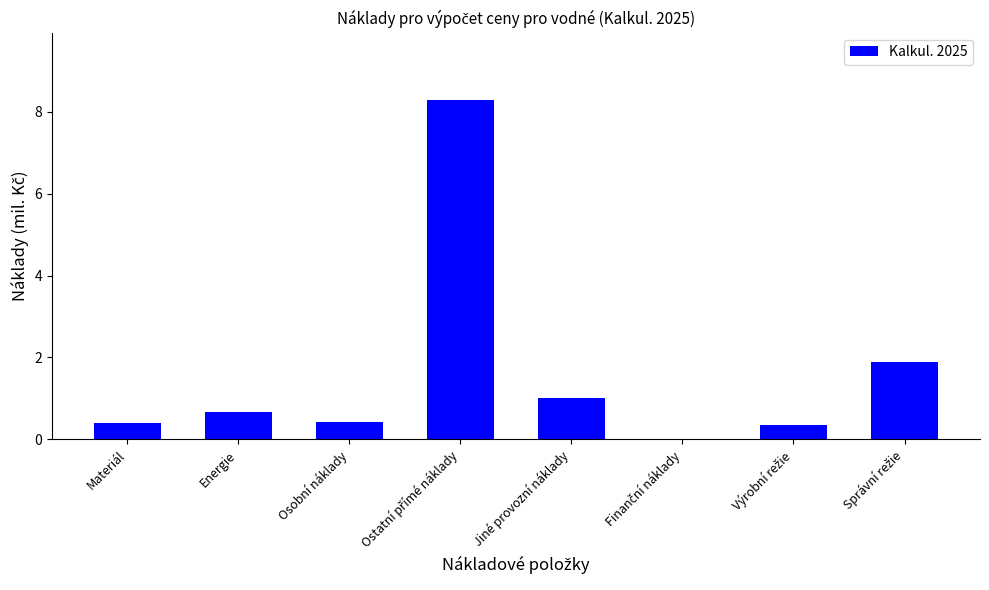

What is the sum of all values?

13.0